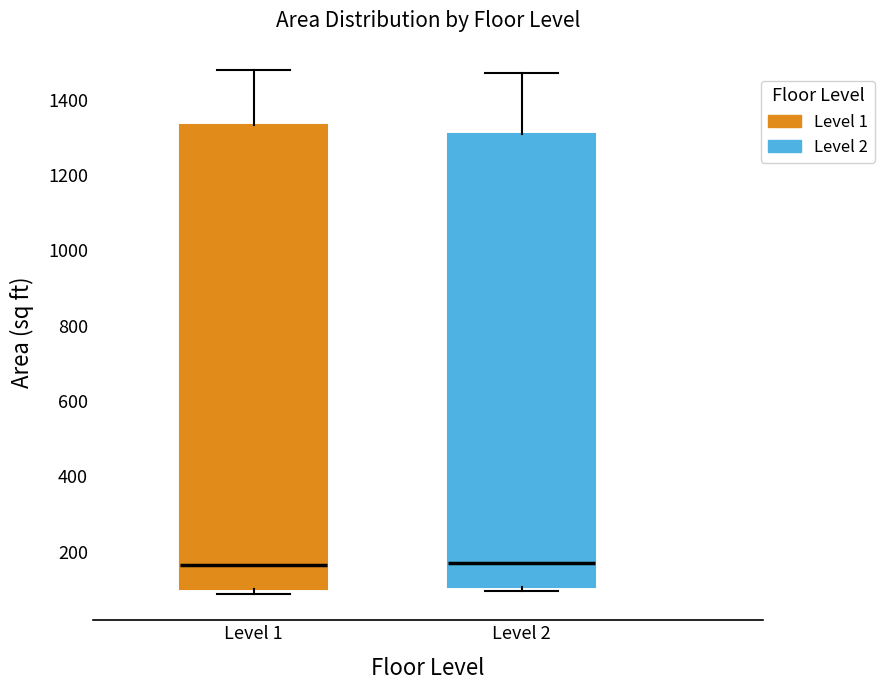

Reading left to right, read every box against the y-axis: the position of its median line, the range the box covers, and the ends of its whiskers. The values are not printed on the chart, so give them approximately, as read against the axis.

Level 1: median 160, box 100 to 1340, whiskers 80 to 1480
Level 2: median 180, box 100 to 1300, whiskers 100 (just below the box's lower edge) to 1480